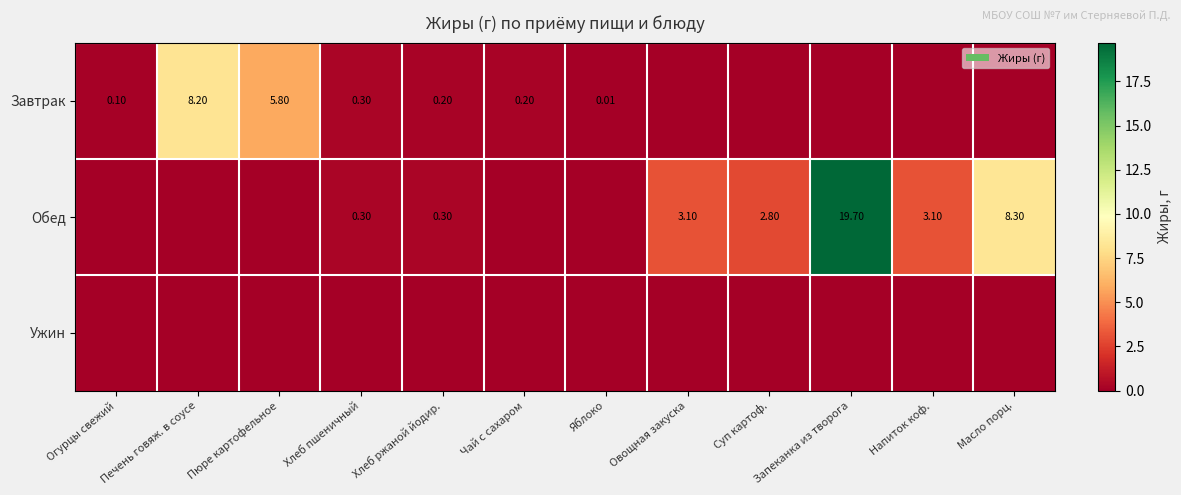

What is the greatest value displayed?

19.7